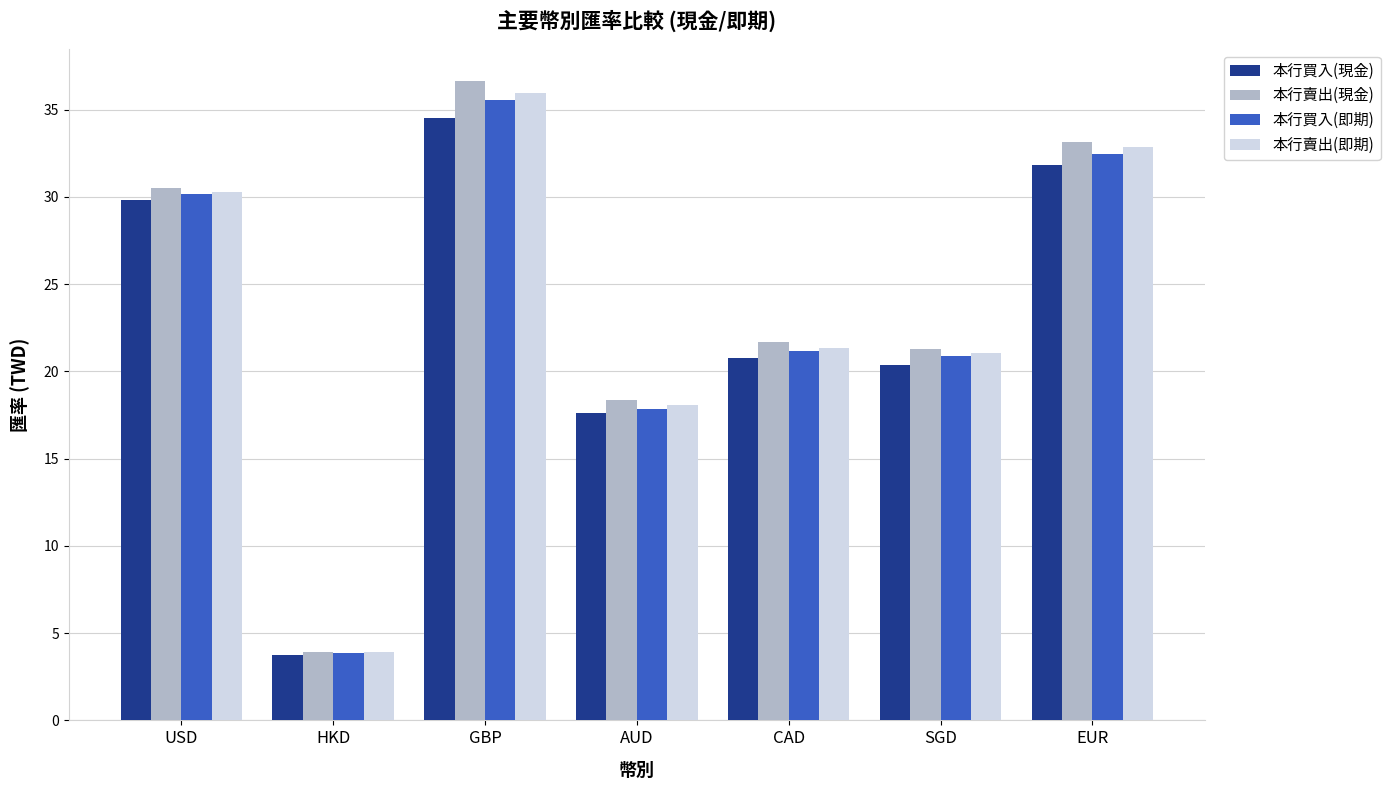

List the series in order of their overall mean, highest first.

本行賣出(現金), 本行賣出(即期), 本行買入(即期), 本行買入(現金)